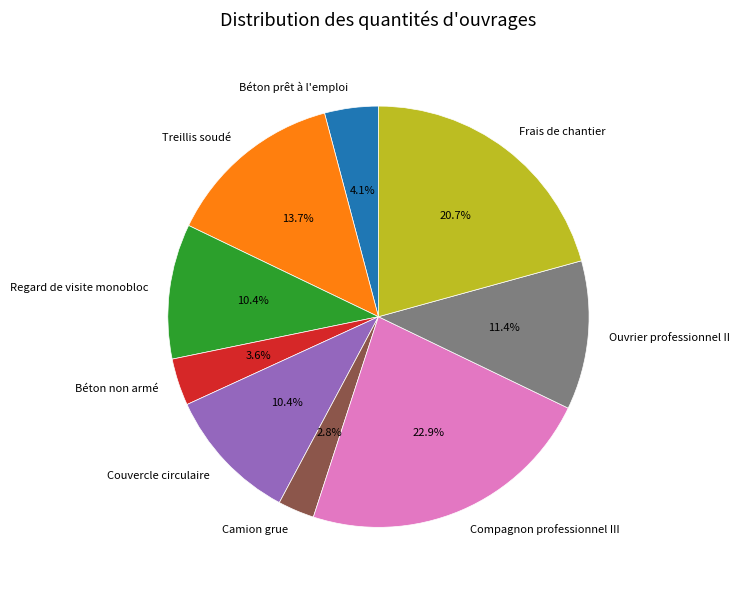

What percentage is the Béton non armé slice, to the nearest percent?

4%